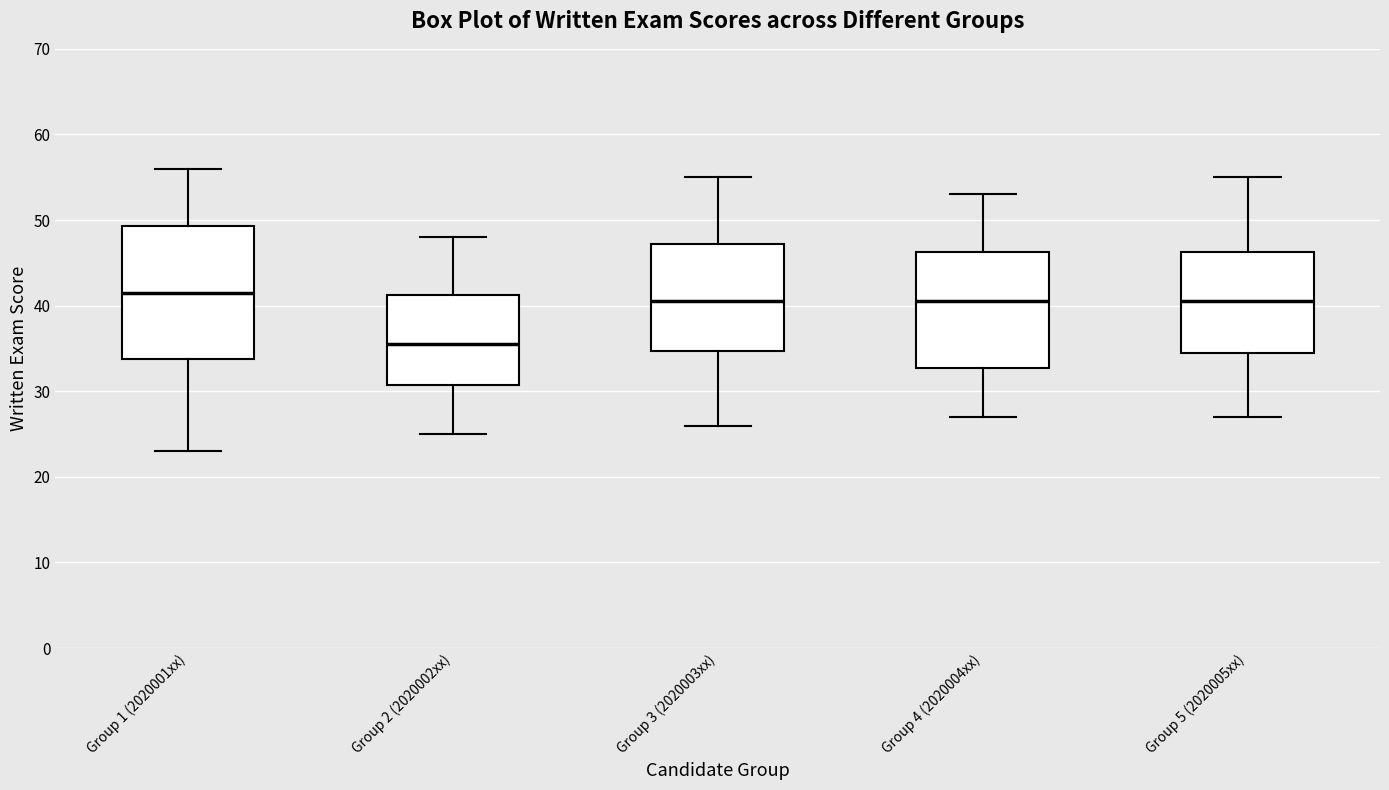

Which box's median line is the lowest?

Group 2 (2020002xx)